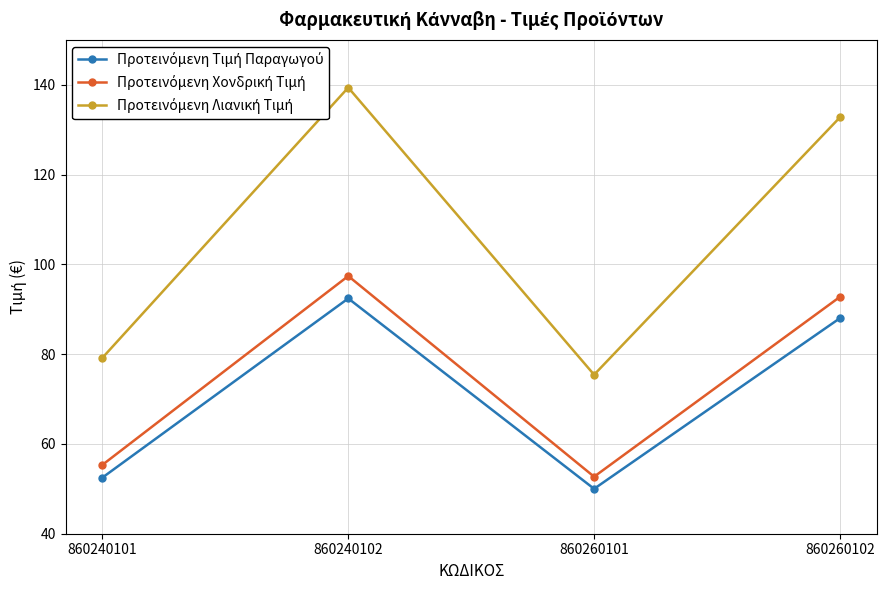

Does the chart have visible grid lines?

Yes